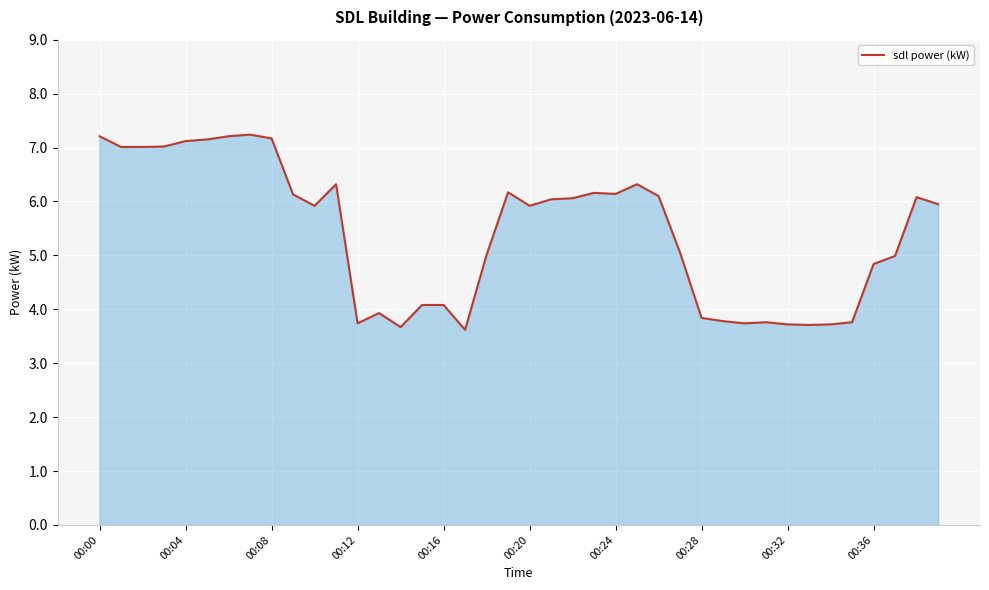

What is the difference between the maximum and minimum values?

3.6